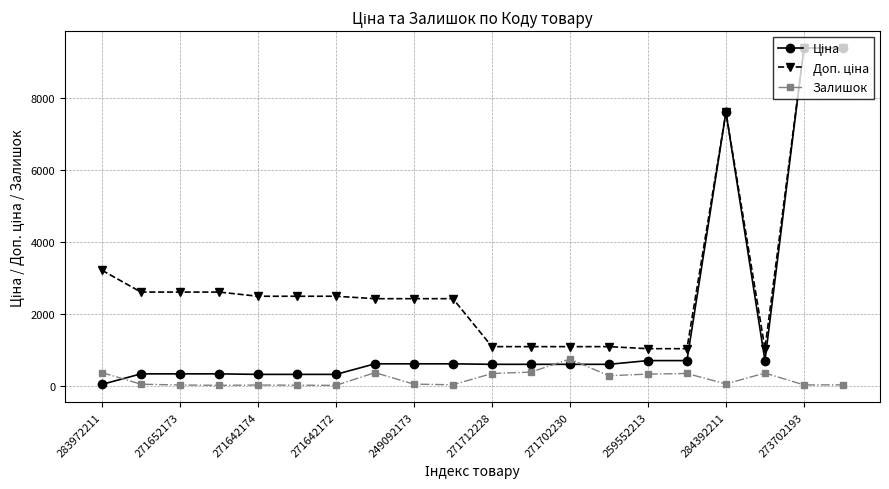

What is the value of the Залишок point at the 13th from the left?

736.0